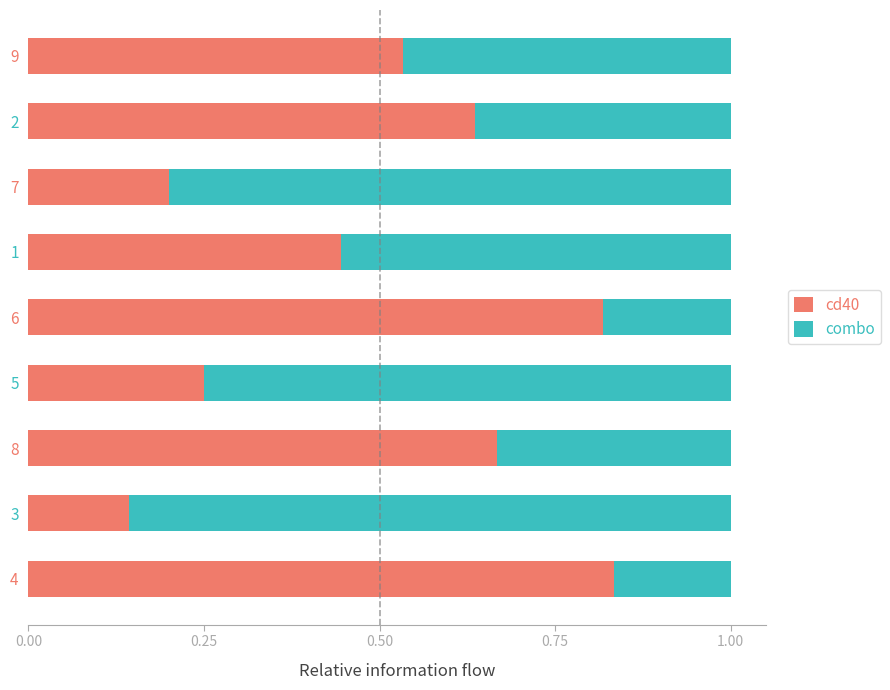

What is the sum of all cd40 values?

4.5